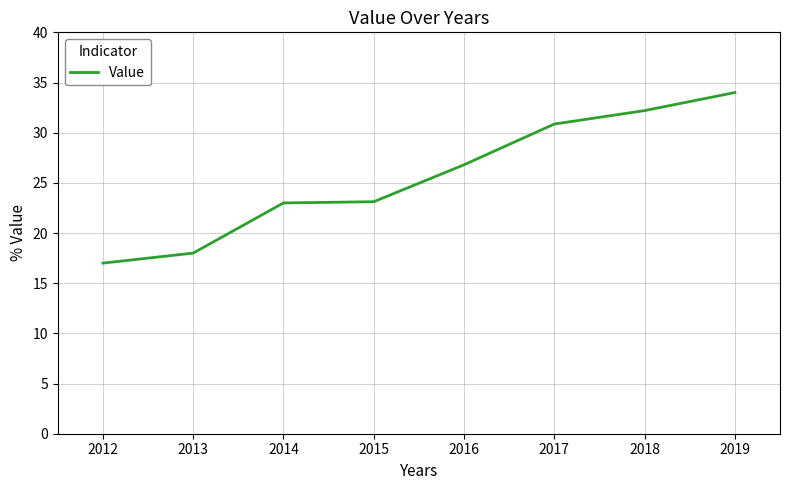

Where does the data first go above 26?

2016